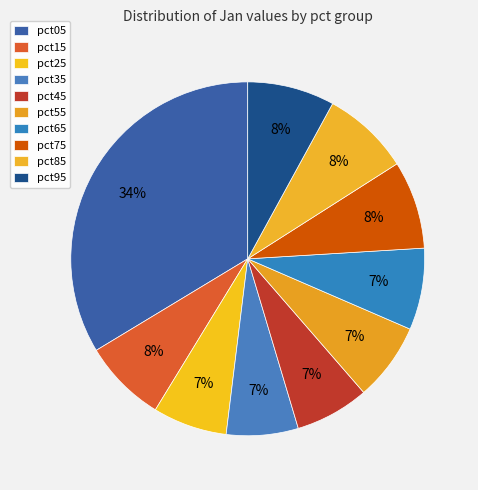

To the nearest percent, what portion does pct85 represent?

8%